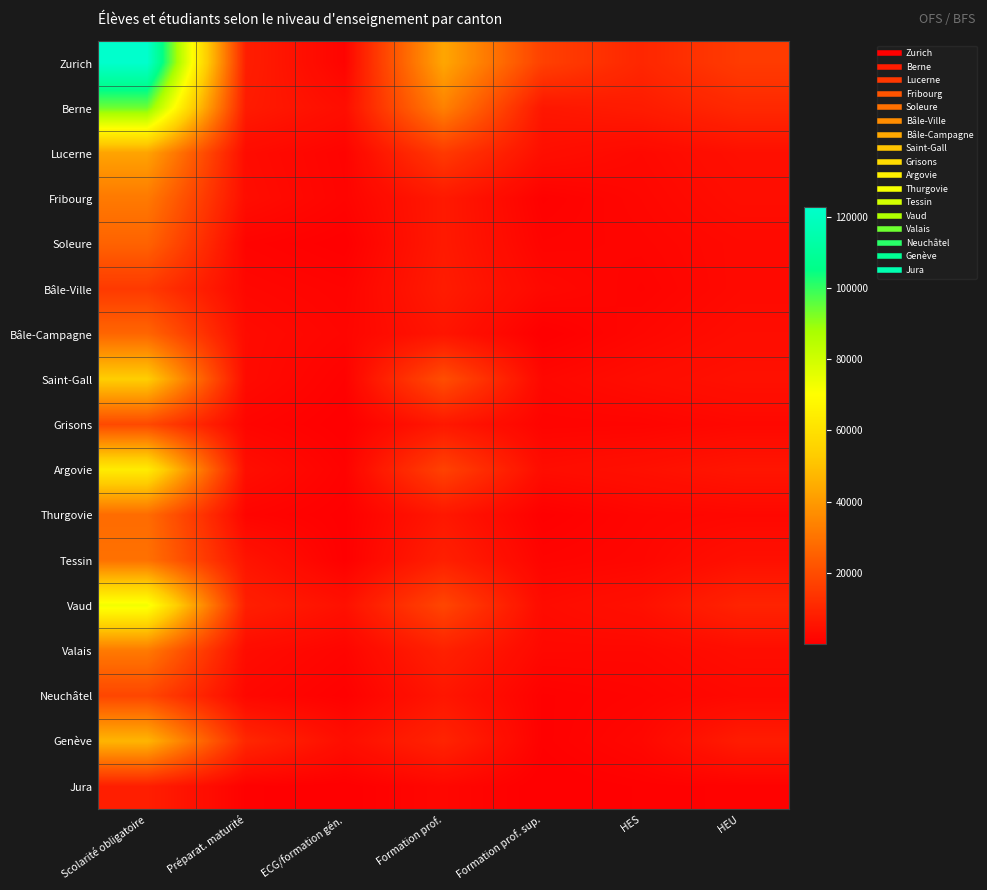

Which label corresponds to the largest value in the chart?

Scolarité obligatoire